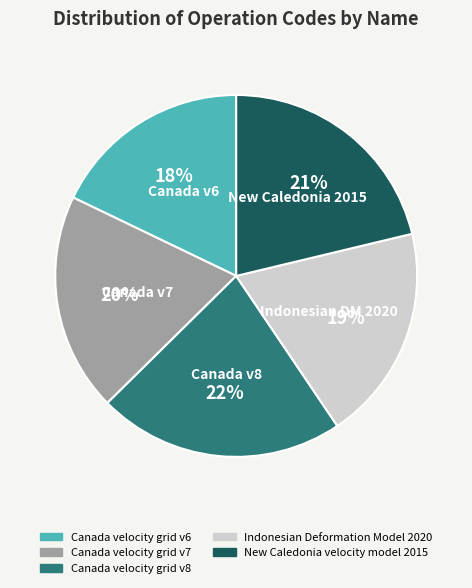

The Indonesian Deformation Model 2020 slice represents 19% of the pie. True or false?

True